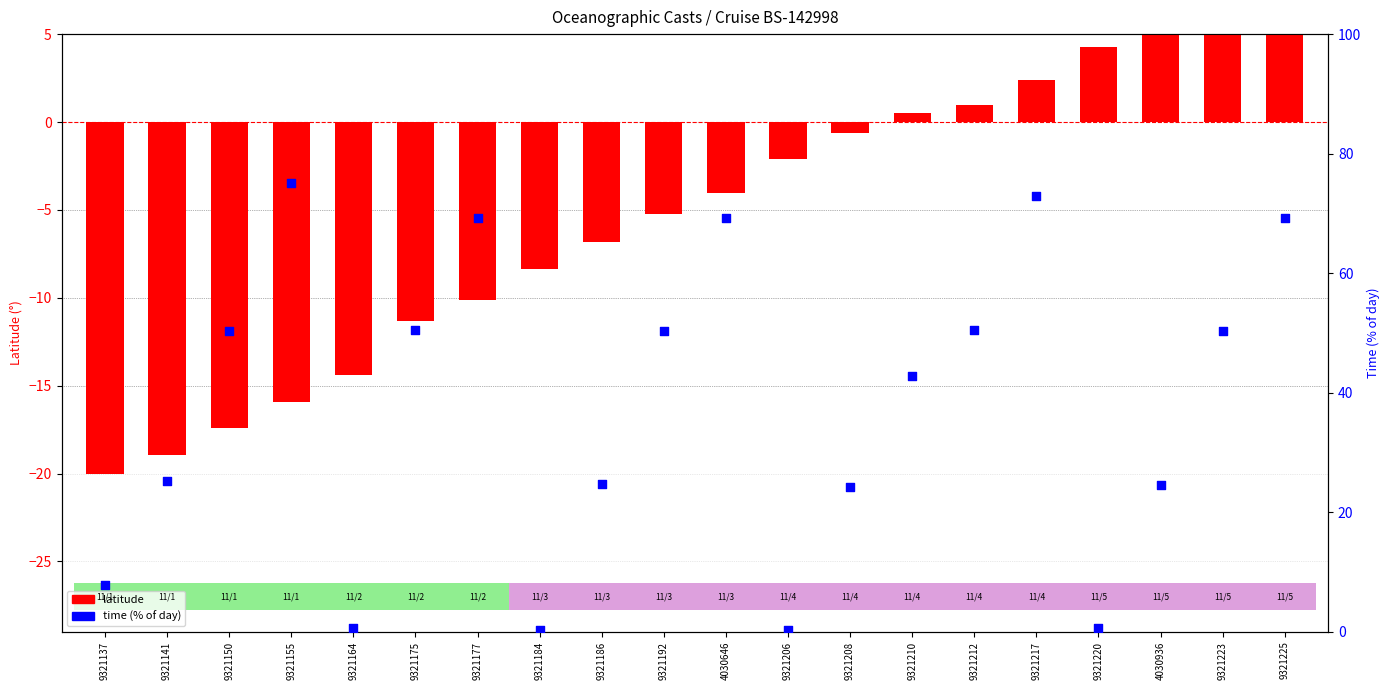

Which series contains the lowest Y value?

latitude